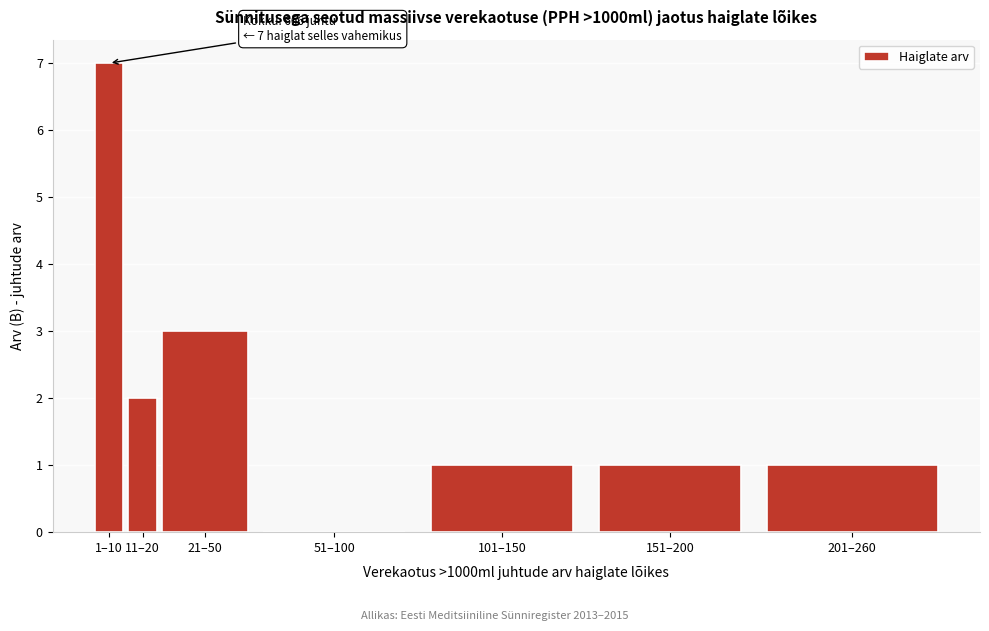

Reading right to left, extract all data points from this chart.

201–260=1	151–200=1	101–150=1	51–100=0	21–50=3	11–20=2	1–10=7